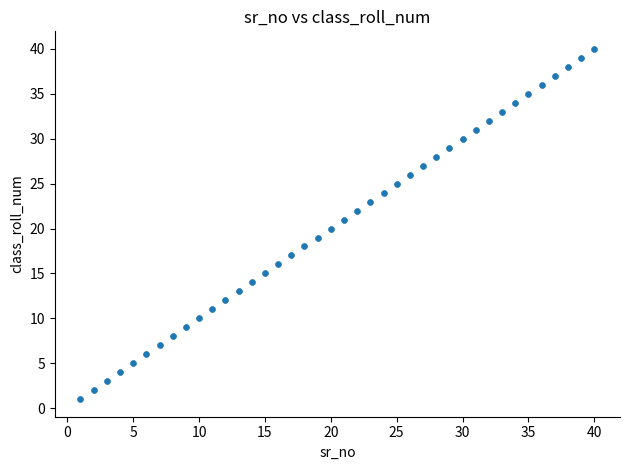

What is the range of Y values (max minus min)?

39